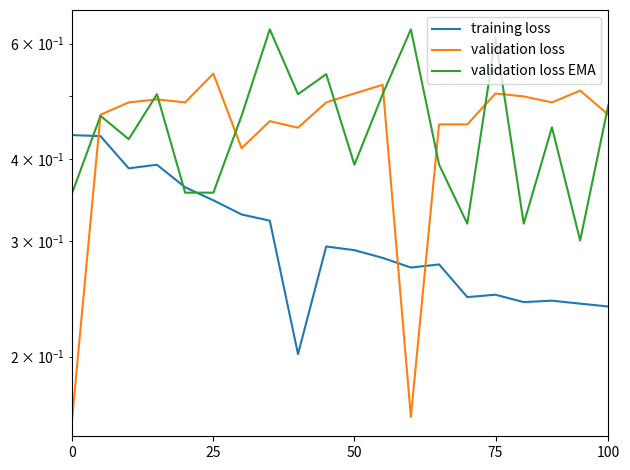

Between 19 and 11, which is larger?

11